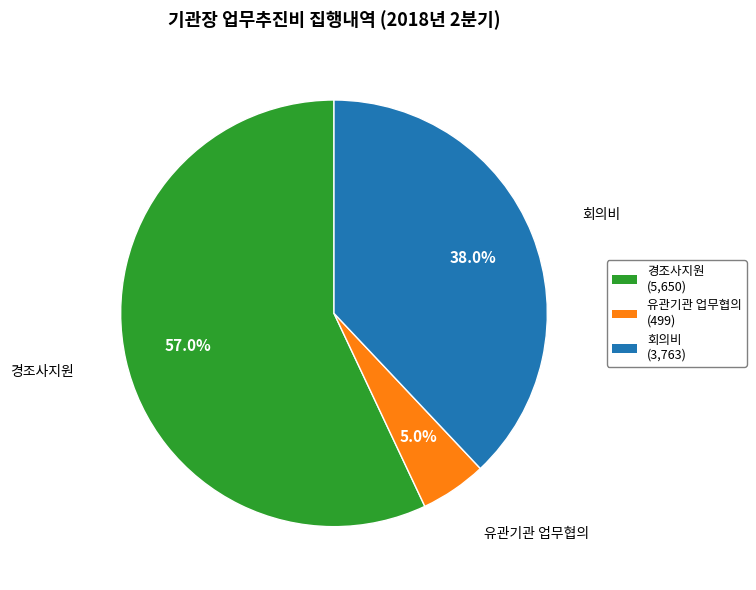

Is there any slice that represents more than half of the pie?

Yes